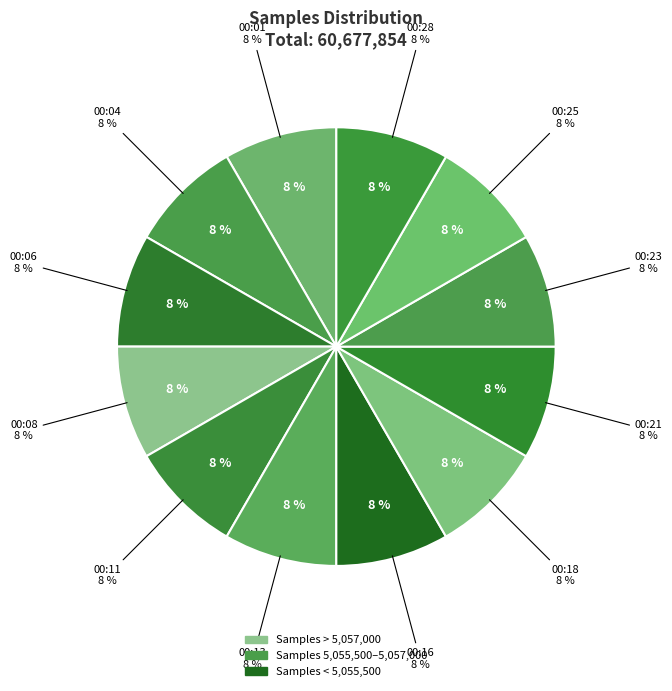

Does 00:01 represent more than half of the total?

No